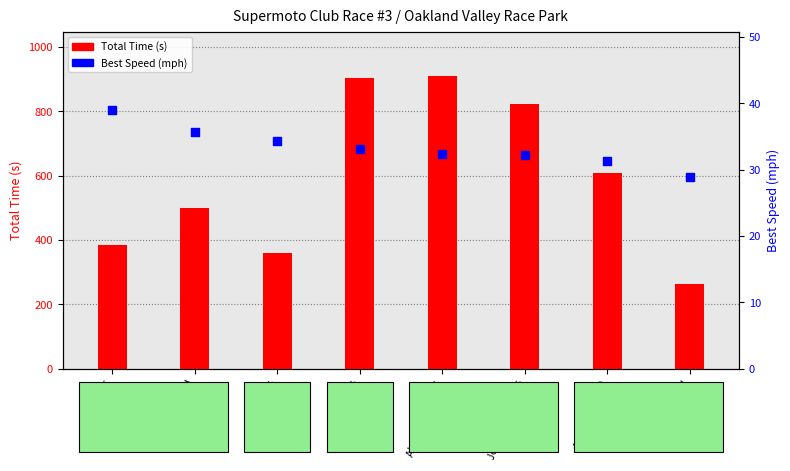

What is the total value across all series at Jay Kliger?

422.3